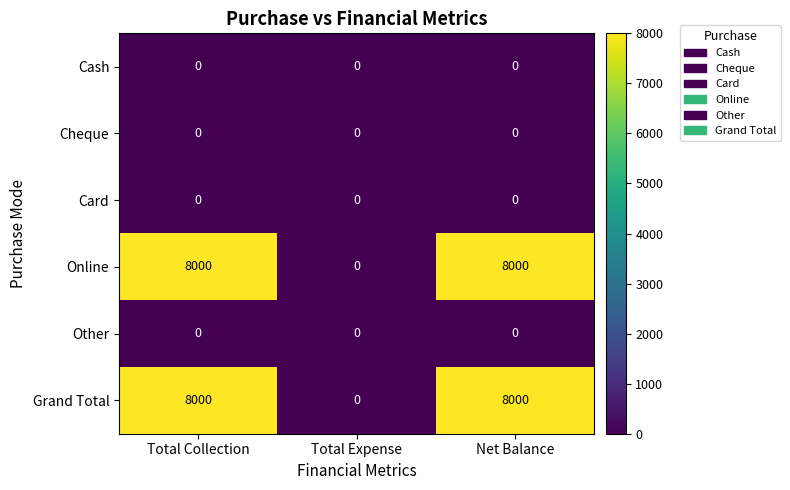

What is the difference between the highest and lowest values at Net Balance?

8000